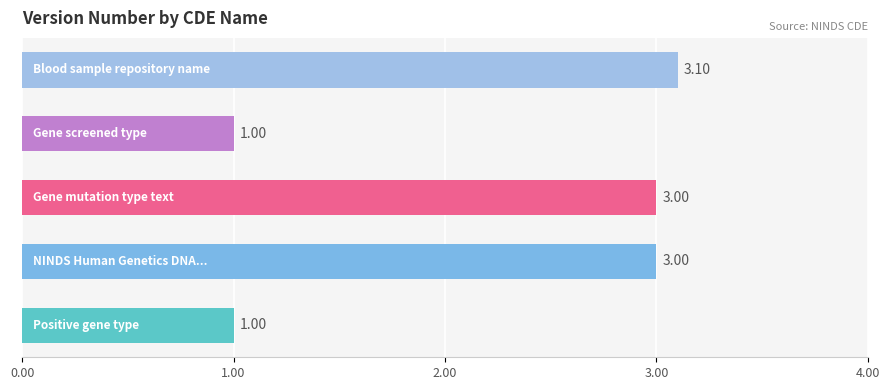

What is the difference between the maximum and minimum values?

2.1